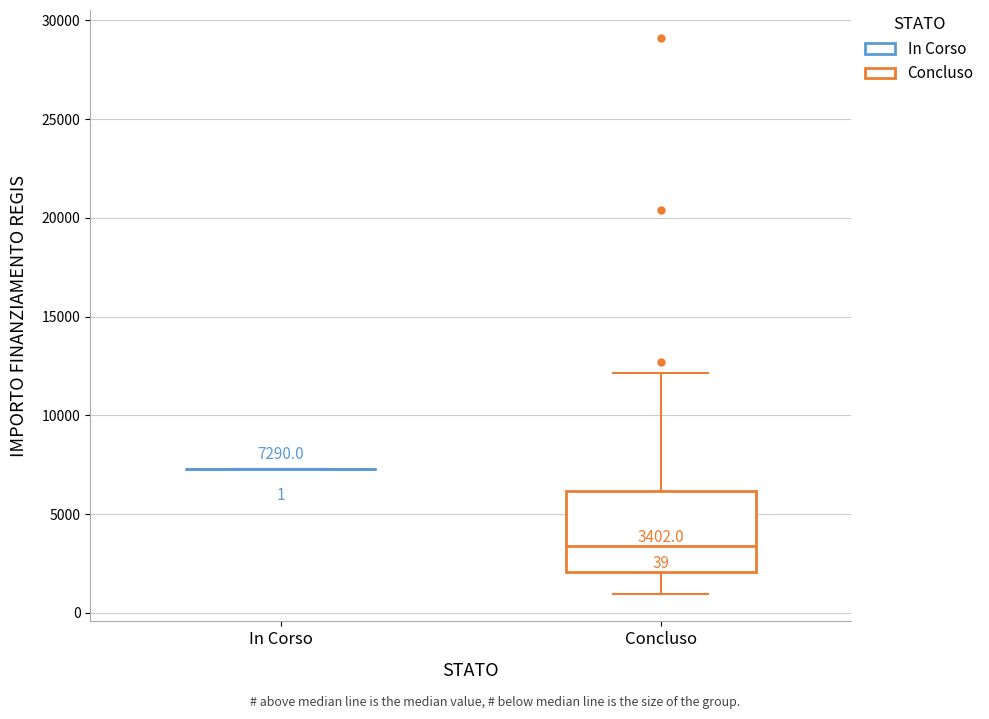

Which box is the tallest, from its lower edge to its upper edge?

Concluso